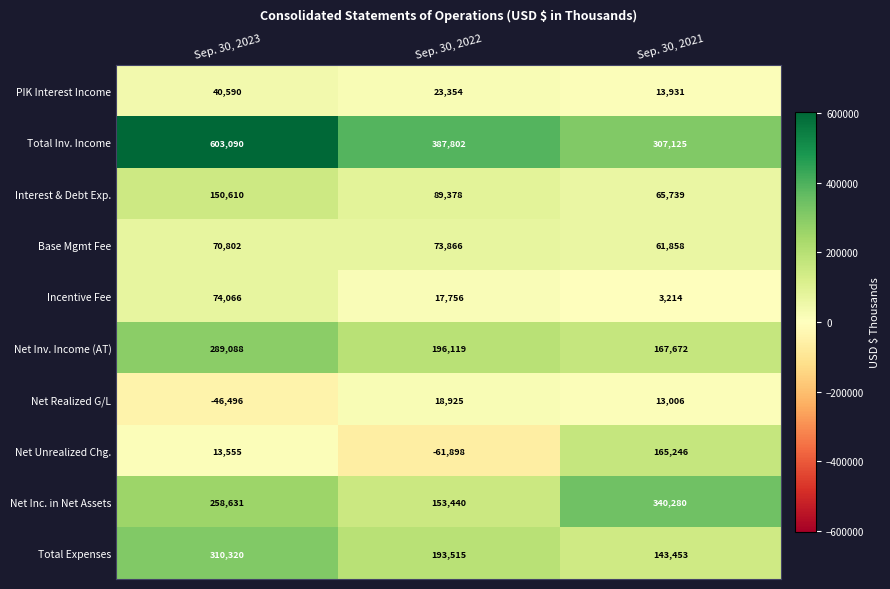

Count the Net Inc. in Net Assets values in the range 153440 to 340280.

3